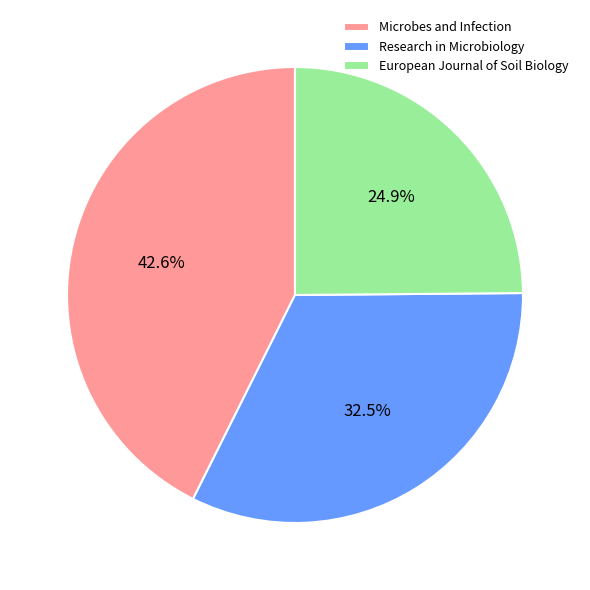

How many slices are in this pie chart?

3